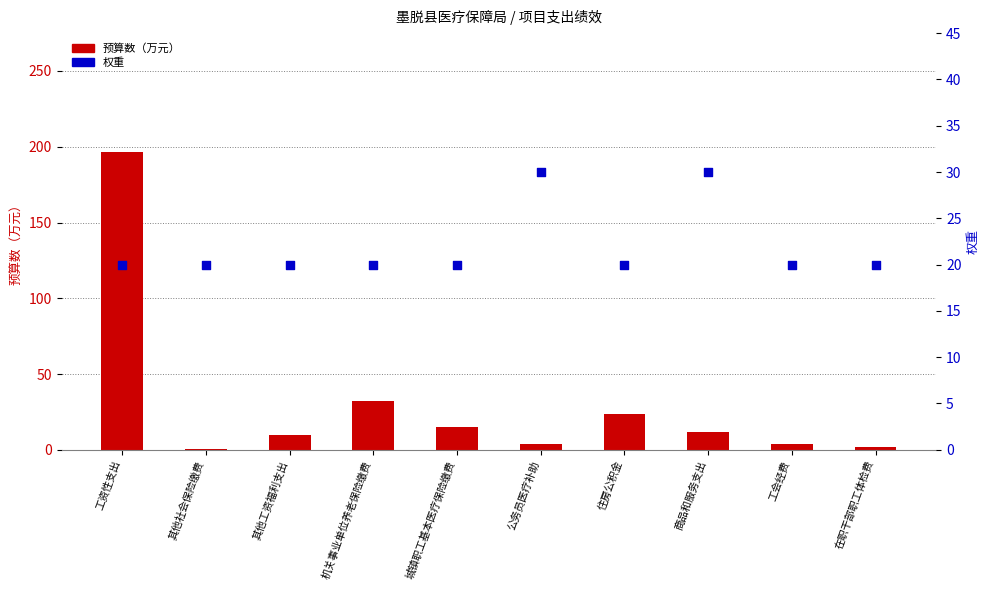

Which series reaches the maximum Y coordinate?

预算数